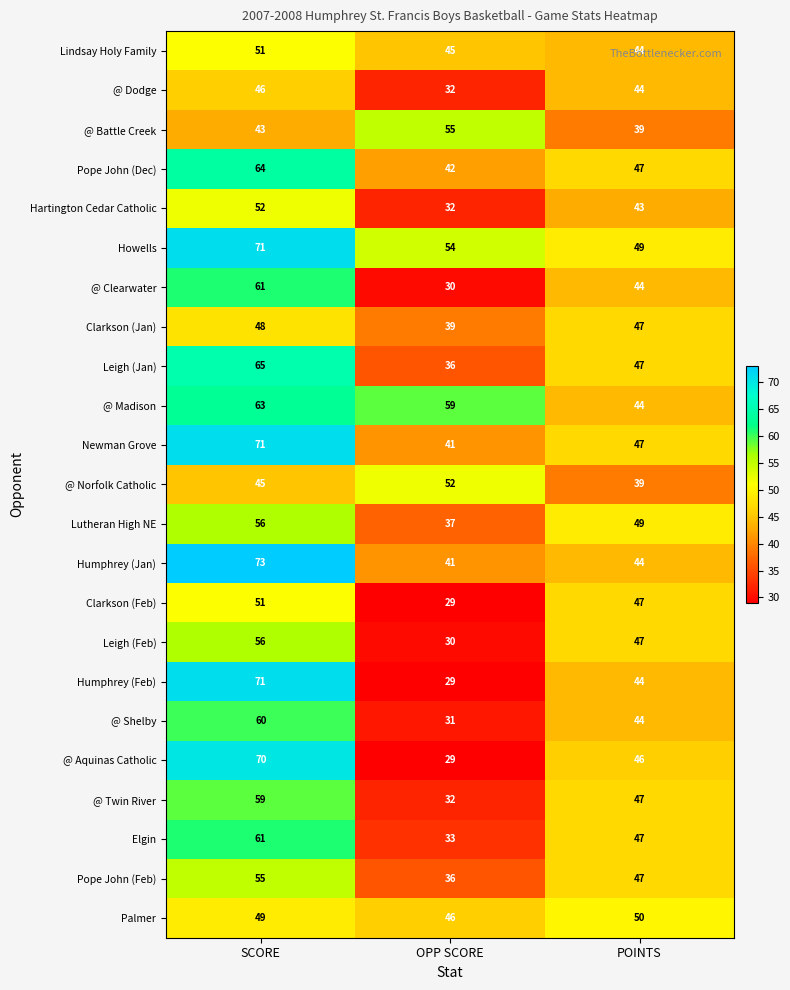

How many categories are shown in the chart?

3